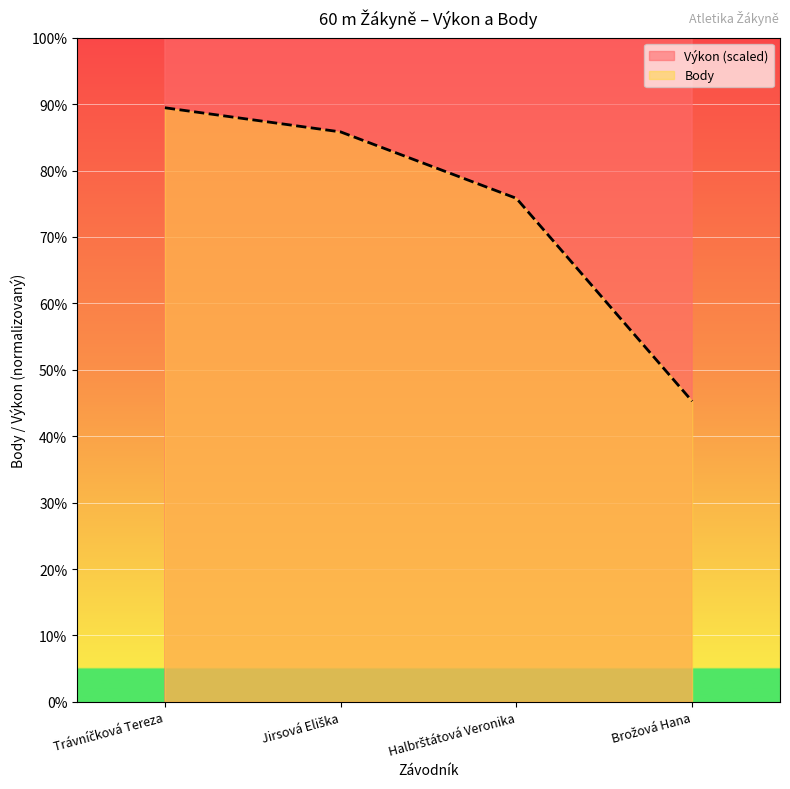

What is the sum of all Výkon values?

17362.1